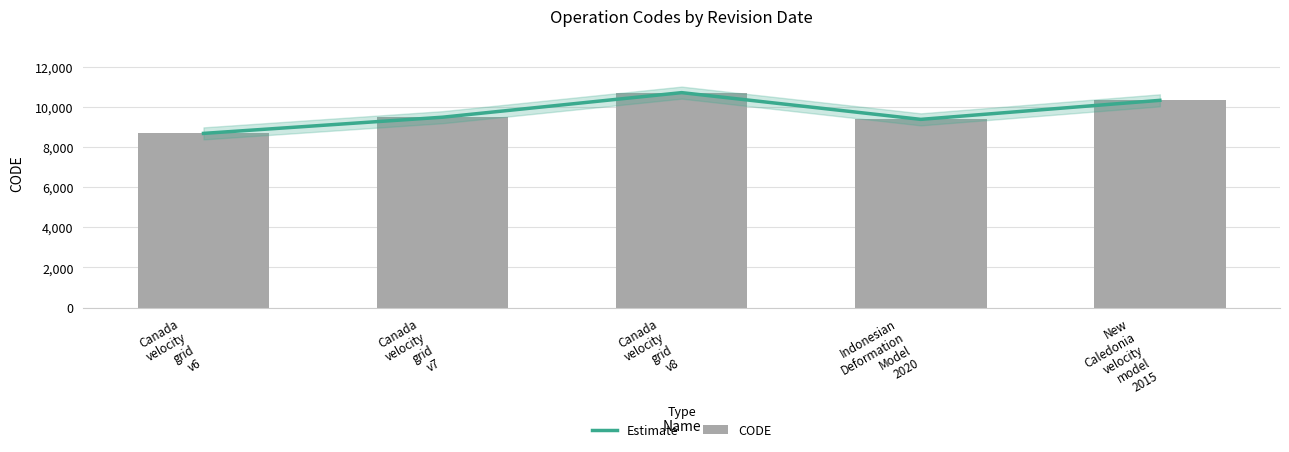

Reading right to left, transcribe all the data shown in this chart.

Estimate: 10323	9375	10707	9483	8676
CODE: 10323	9375	10707	9483	8676